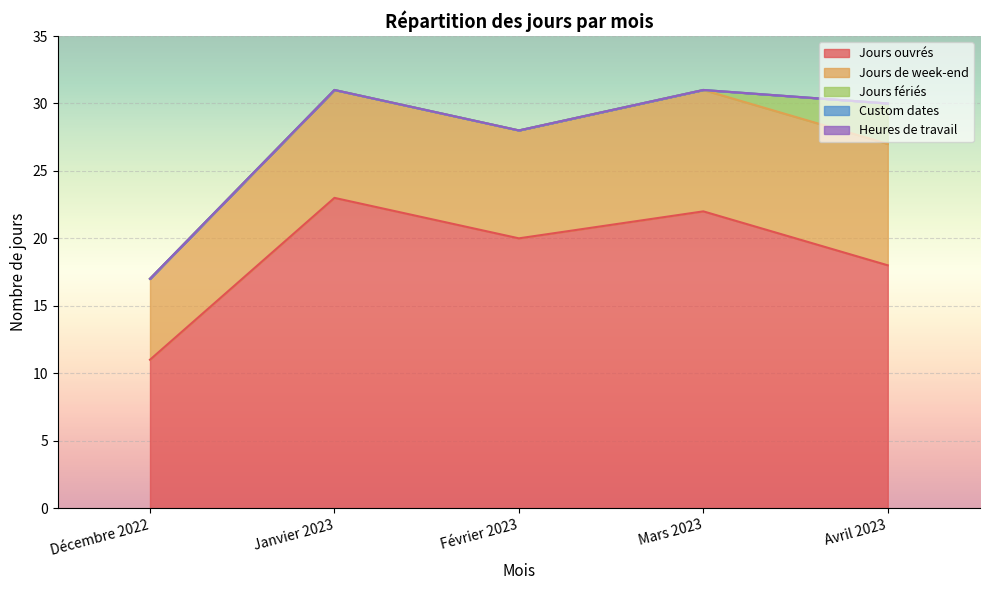

Reading right to left, extract all data points from this chart.

Jours ouvrés: 18	22	20	23	11
Jours de week-end: 9	9	8	8	6
Jours fériés: 3	0	0	0	0
Custom dates: 0	0	0	0	0
Heures de travail: 0	0	0	0	0